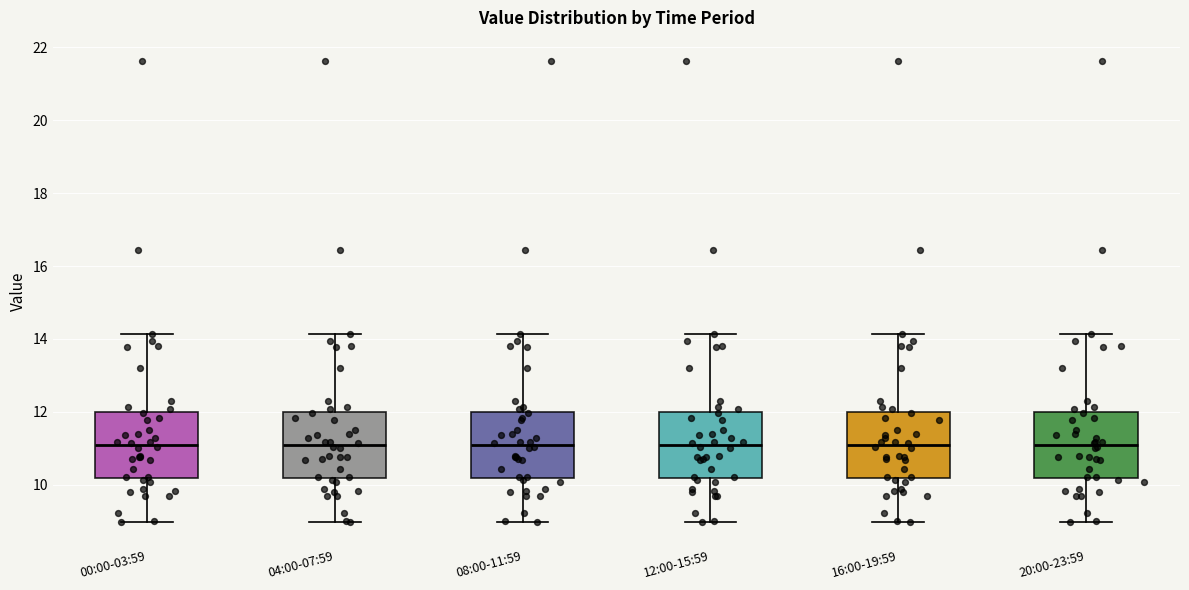

Where does the median line of the box for 20:00-23:59 sit on the y-axis? The values are not printed on the chart, so give them approximately, as read against the axis.

11.0